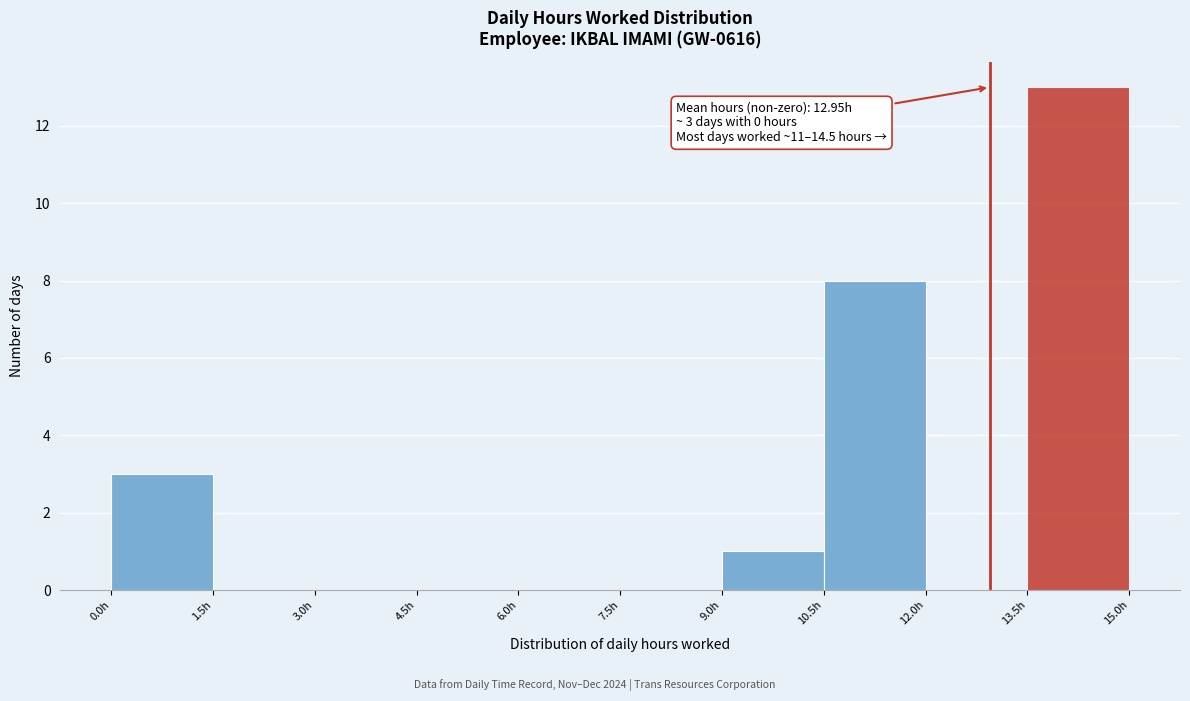

Over which range of the x-axis is the bar tallest?

13.5 to 15.0